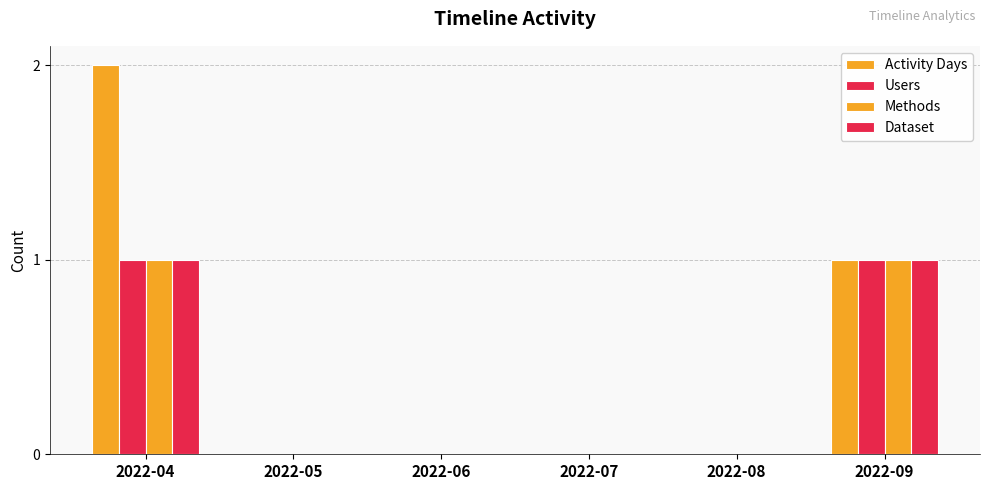

Count the number of categories in the chart.

6